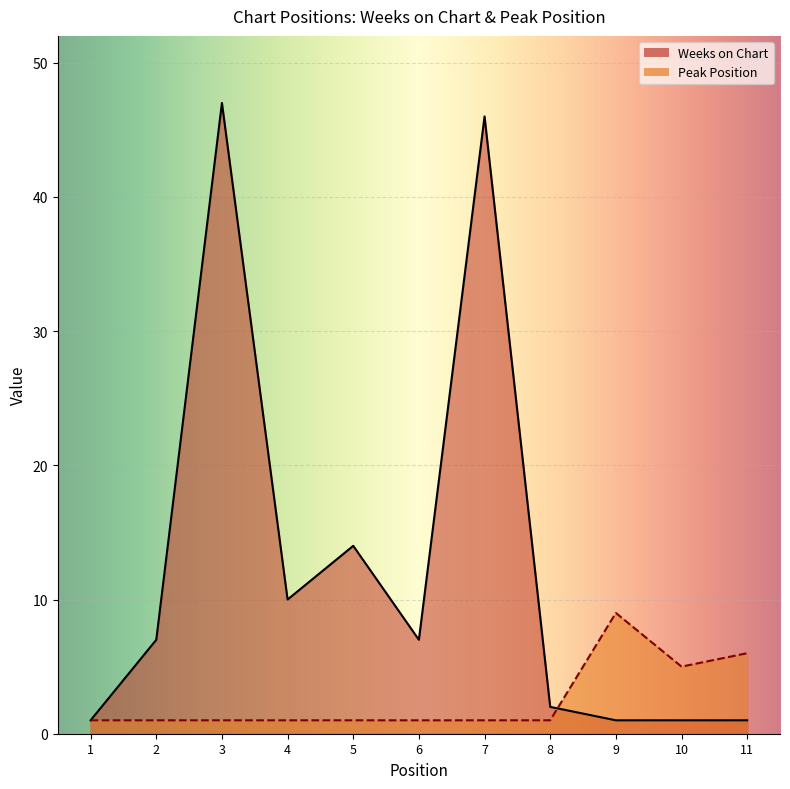

What is the spread (max minus min) of values at 9?

8